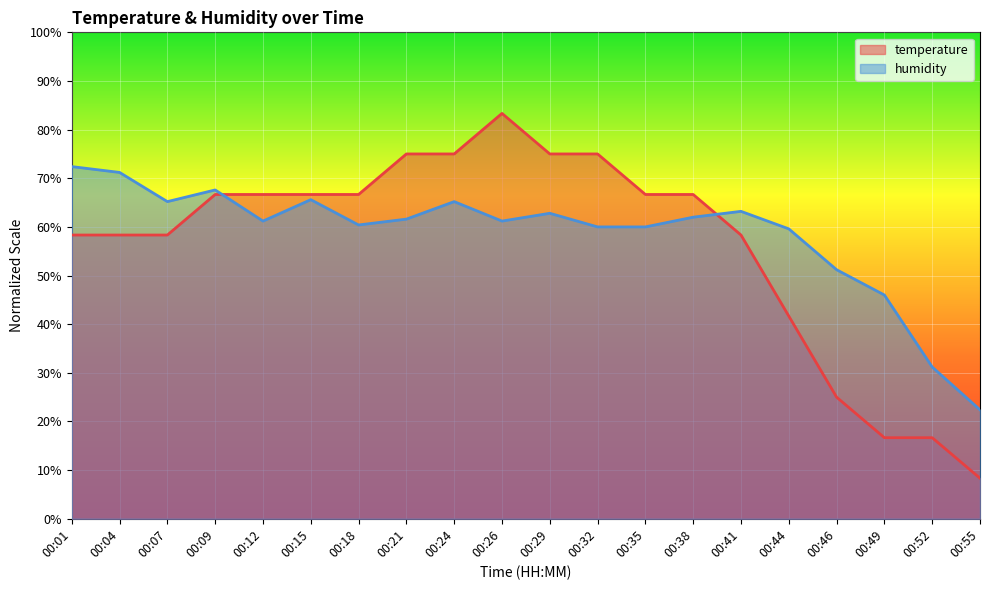

Where is the first local minimum for humidity?

00:07